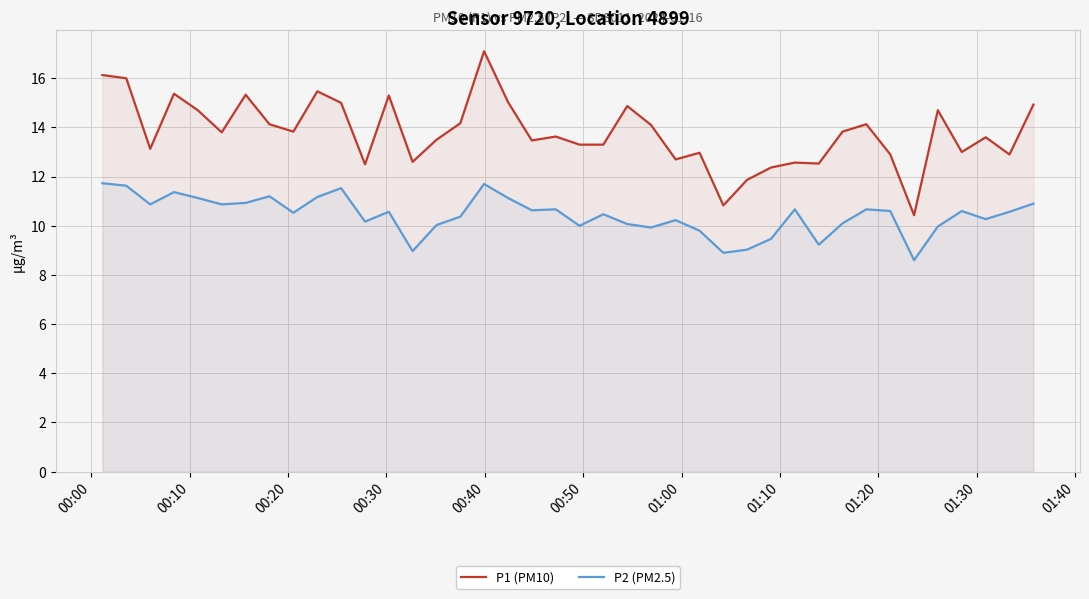

Which series has the largest total across all categories?

P1 (PM10)